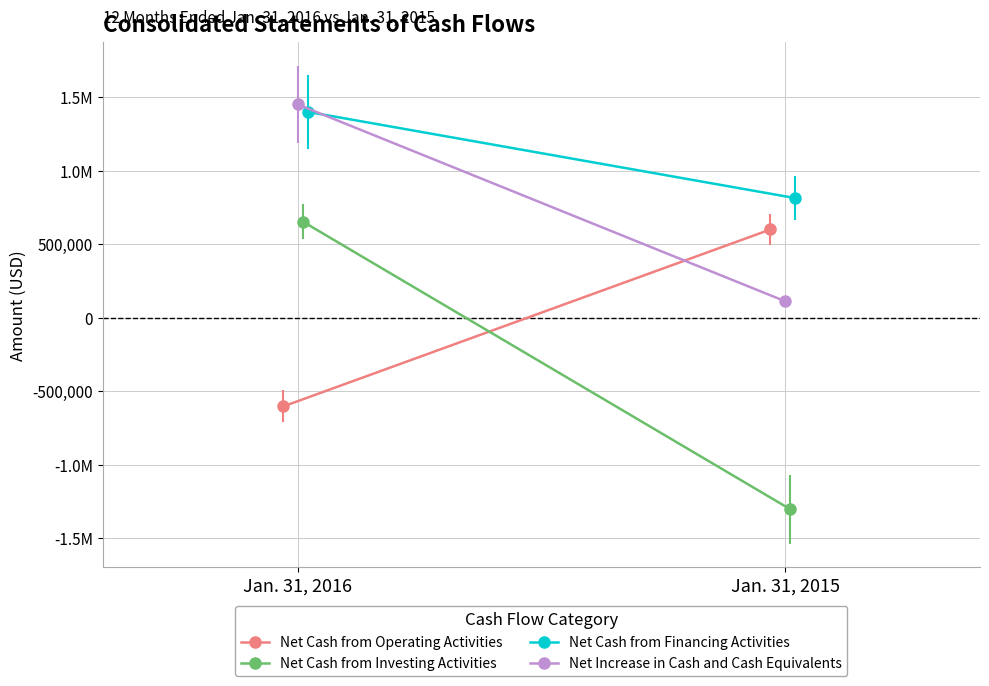

What is the difference between the maximum and minimum values in the Net Increase in Cash and Cash Equivalents series?

1338218